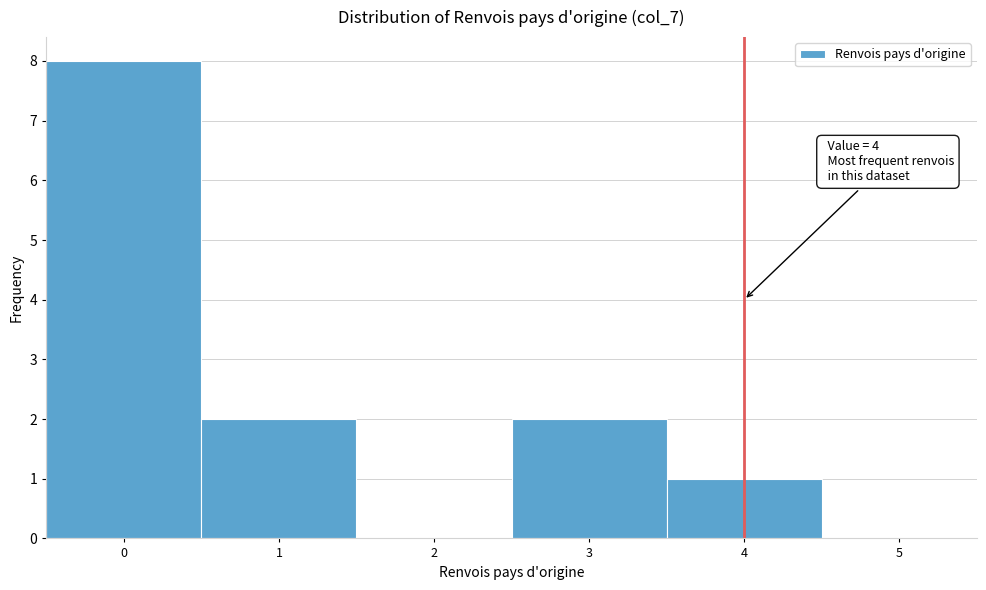

Which range on the x-axis has the tallest bar?

-0.5 to 0.5